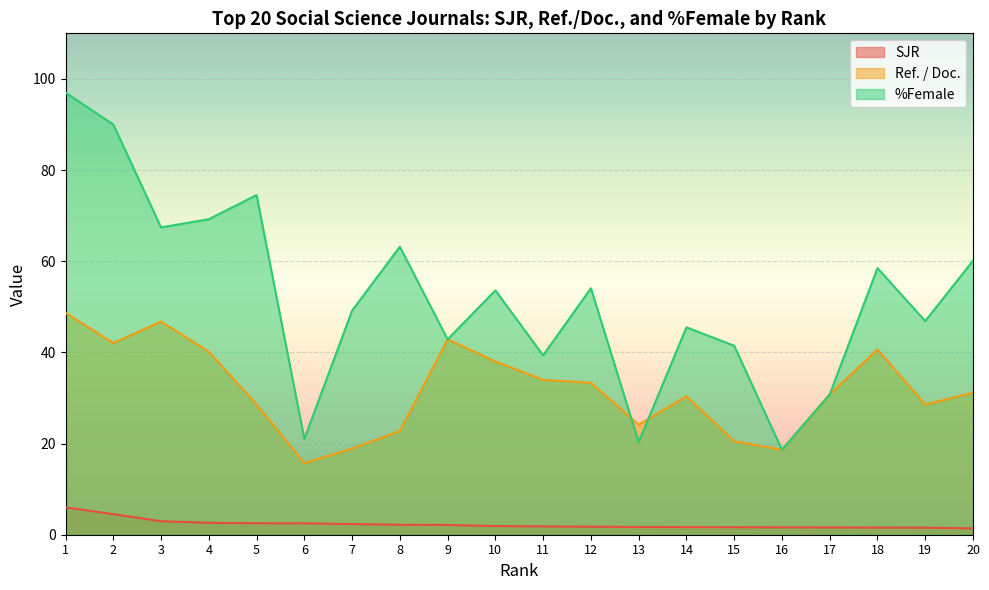

How many lines are shown in the chart?

3